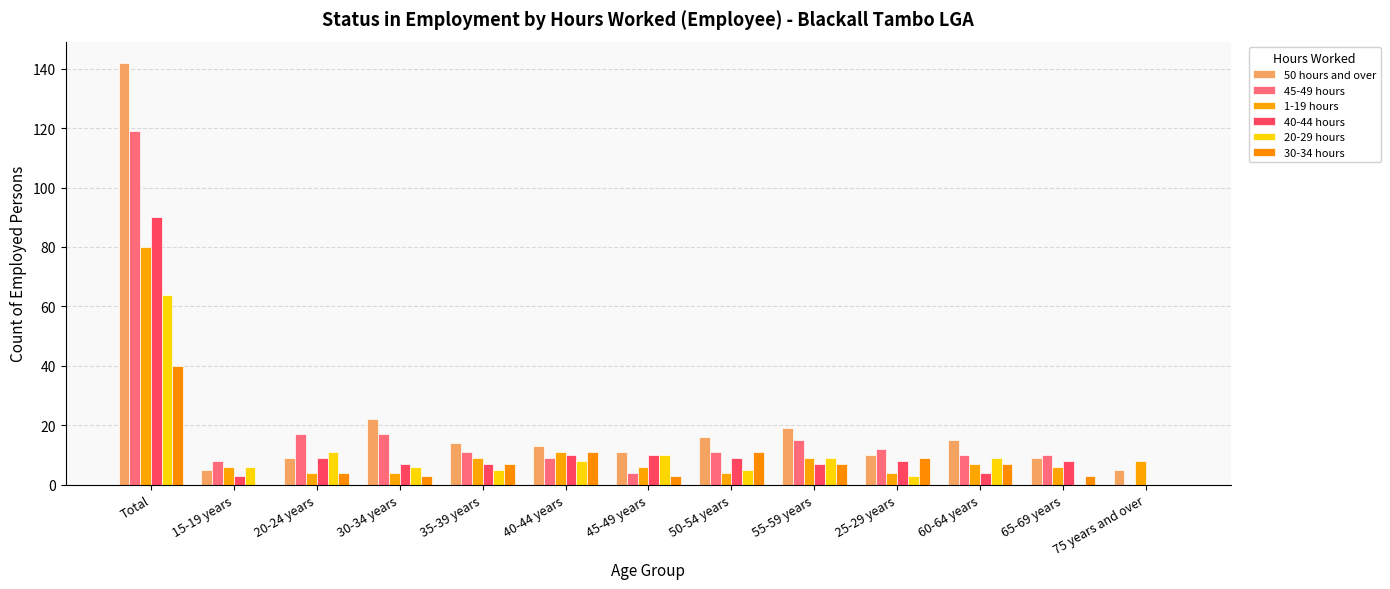

At which category is the sum across all series the highest?

Total